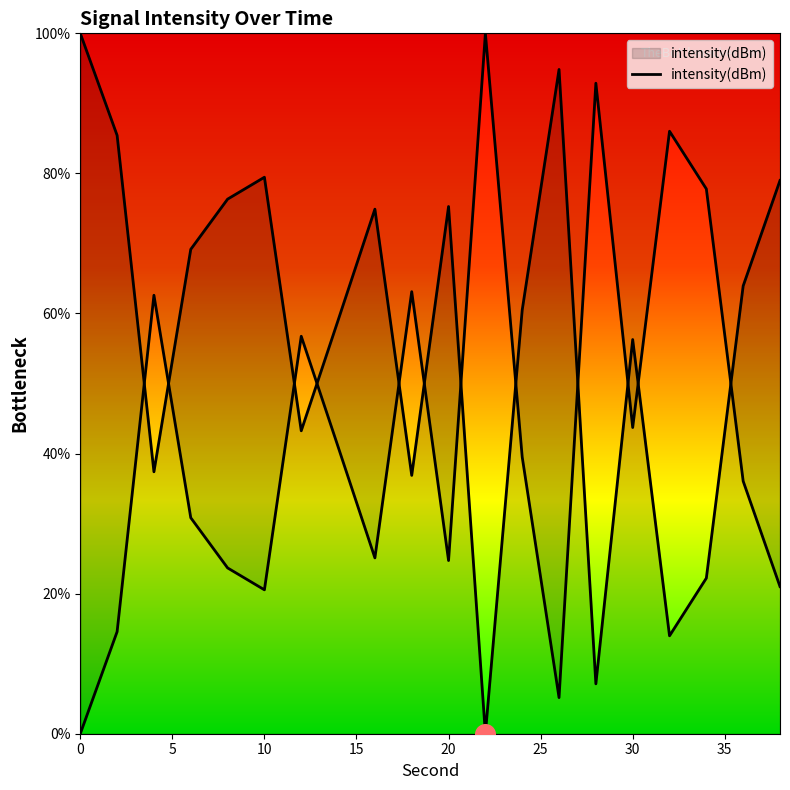

What is the change in value from 22 to 34?

+22.2